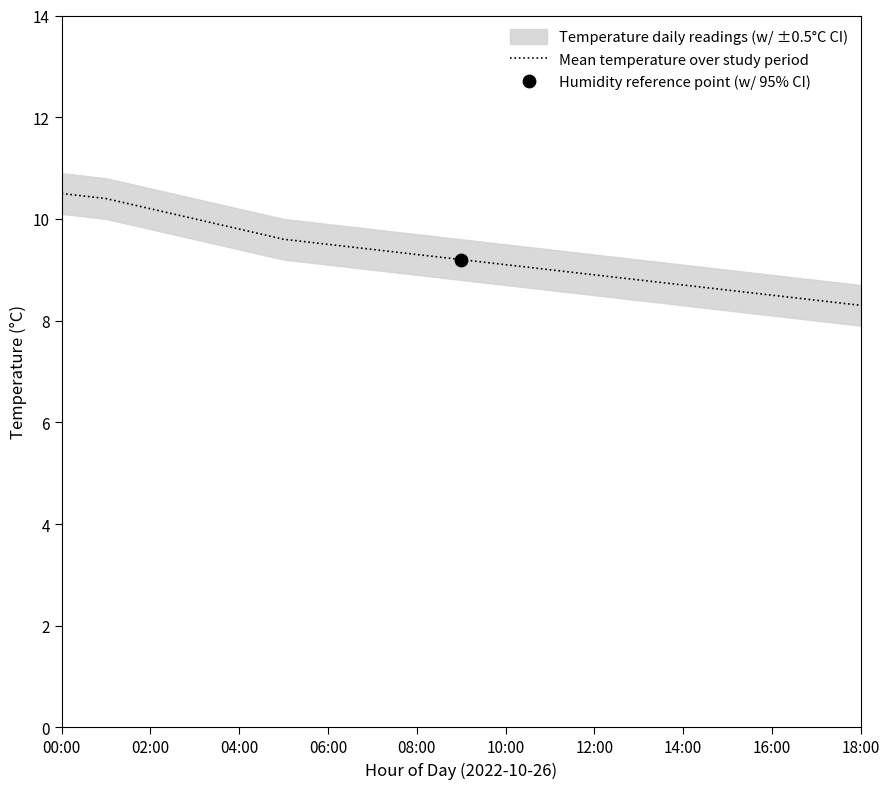

The Mean temperature over study period series shows 10.2 at 02:00. True or false?

True